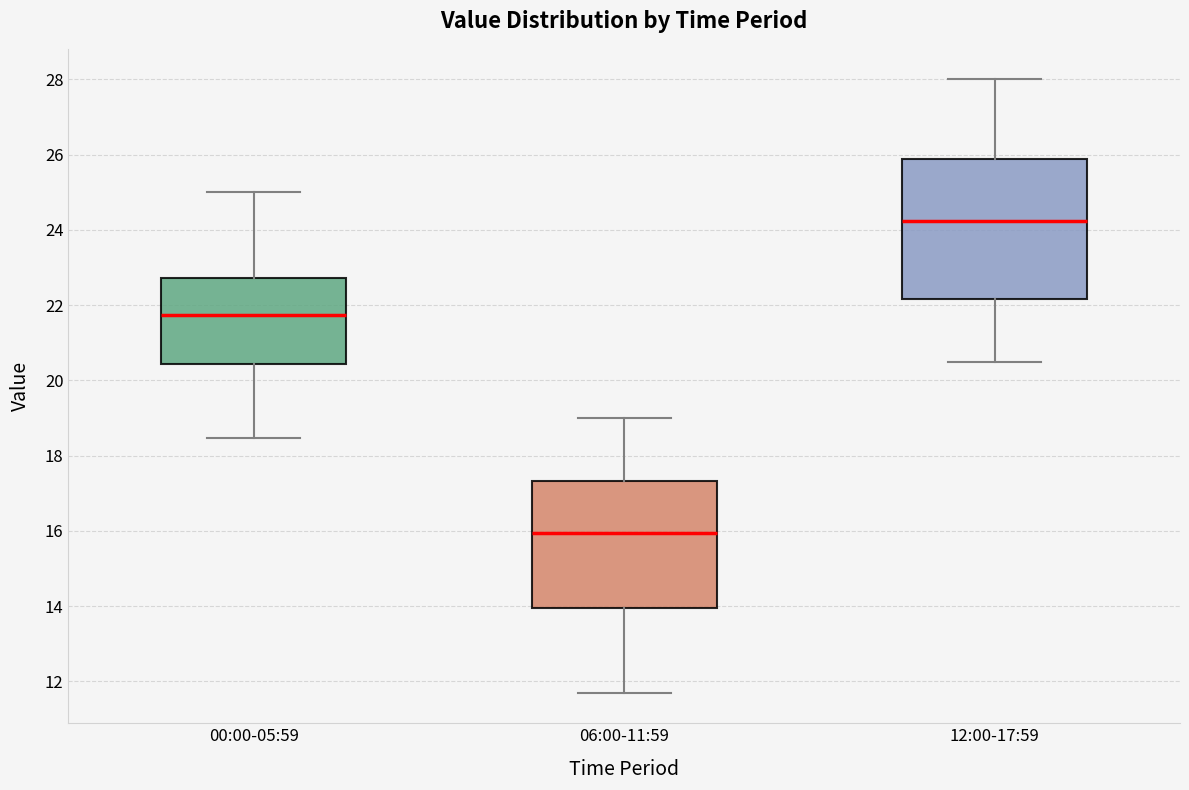

Which box's median line is the lowest?

06:00-11:59